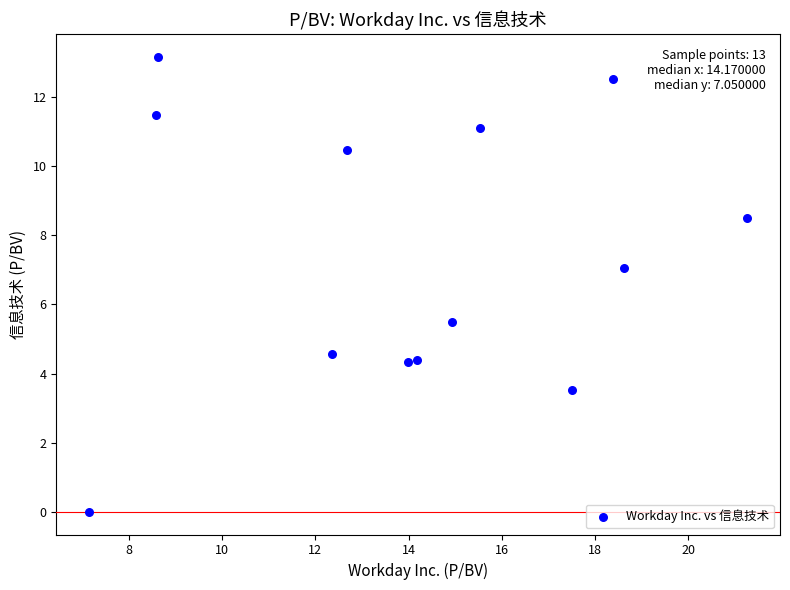

What is the range of Y values (max minus min)?

13.2